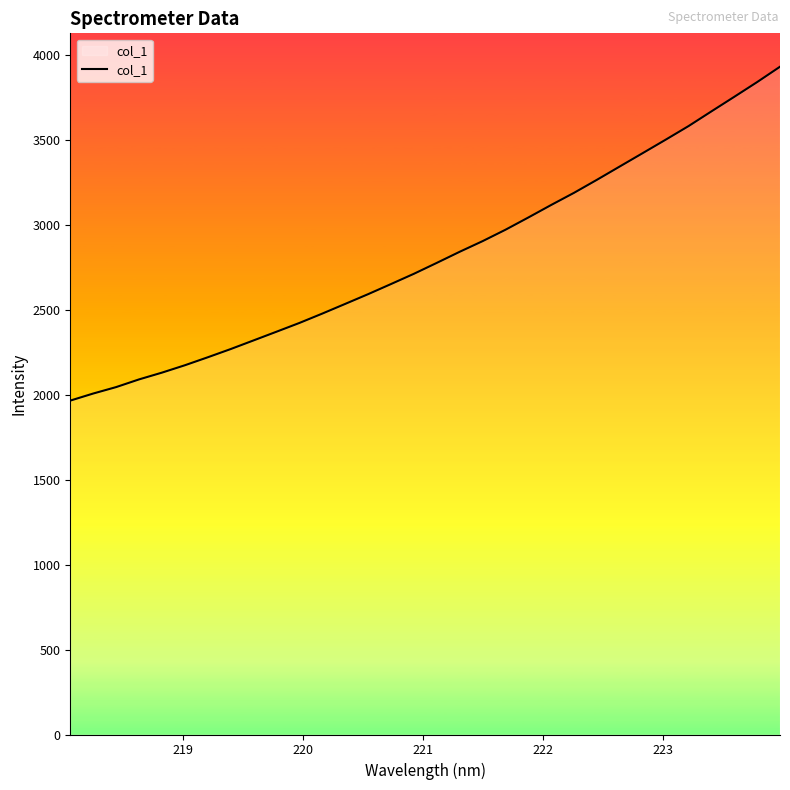

What is the maximum value shown in the chart?

3930.1